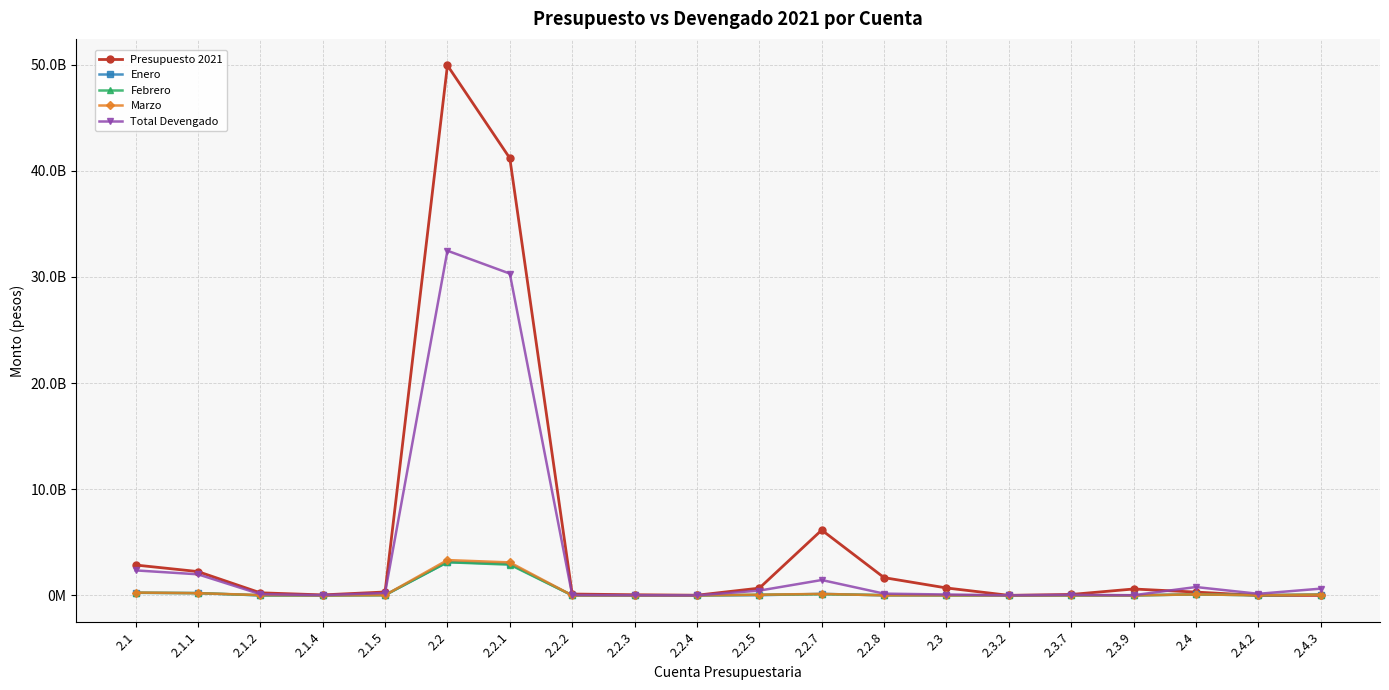

Which series has the largest total across all categories?

Presupuesto 2021